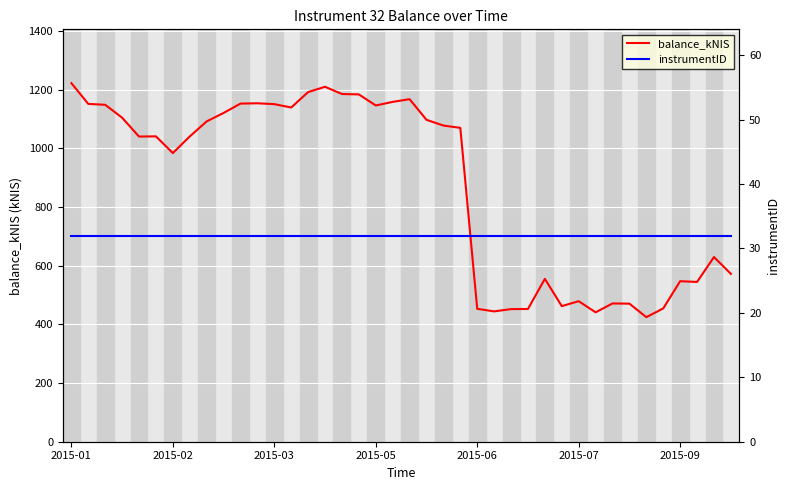

Where is balance_kNIS nearest to the value 823?

2015-02